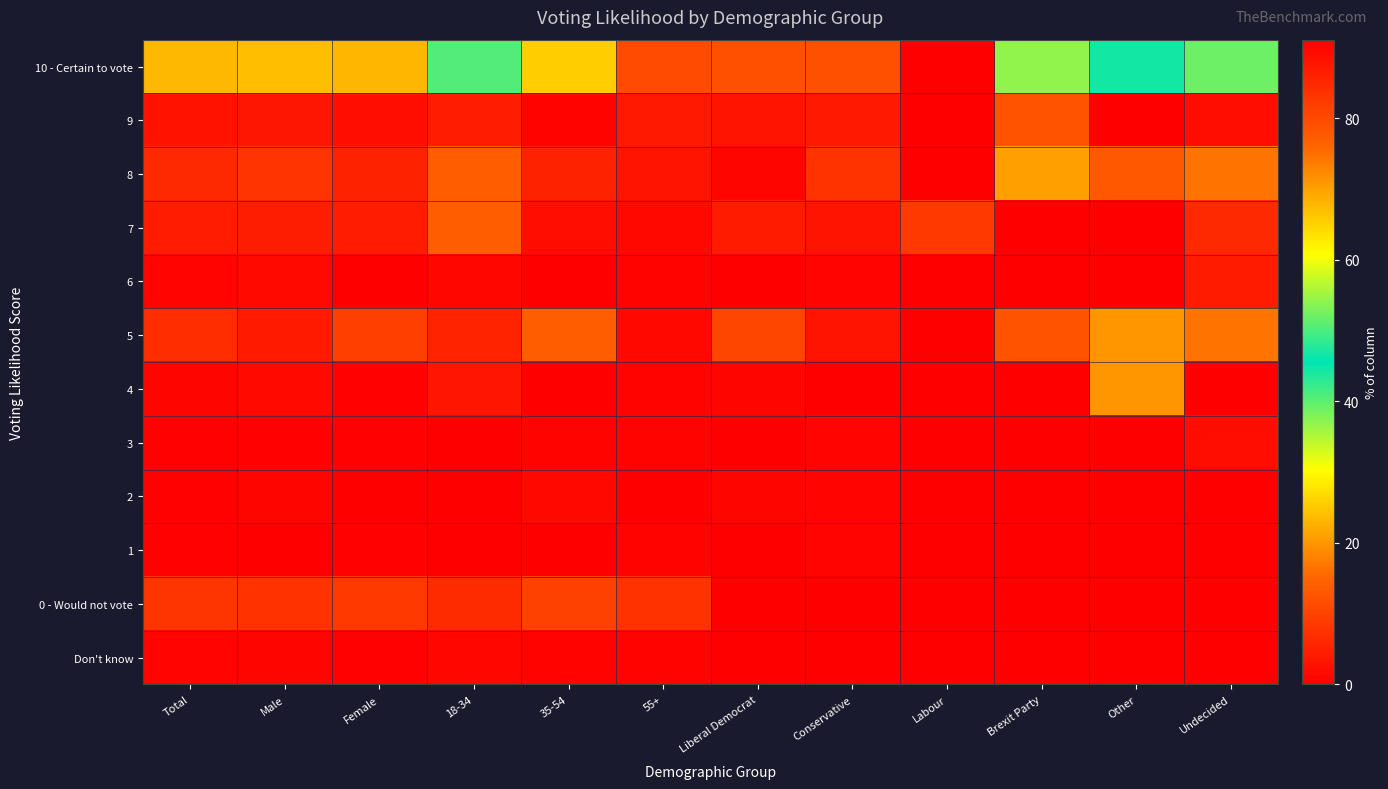

How many categories are shown in the chart?

12